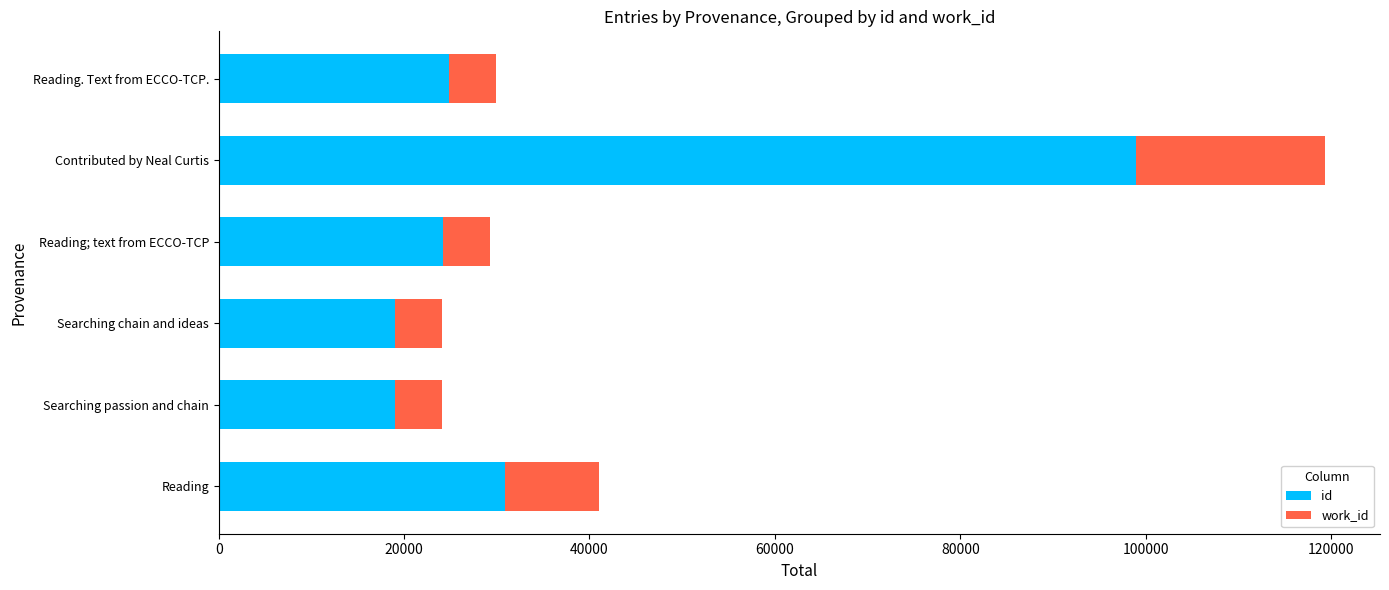

What is the lowest value of the id series?

19018